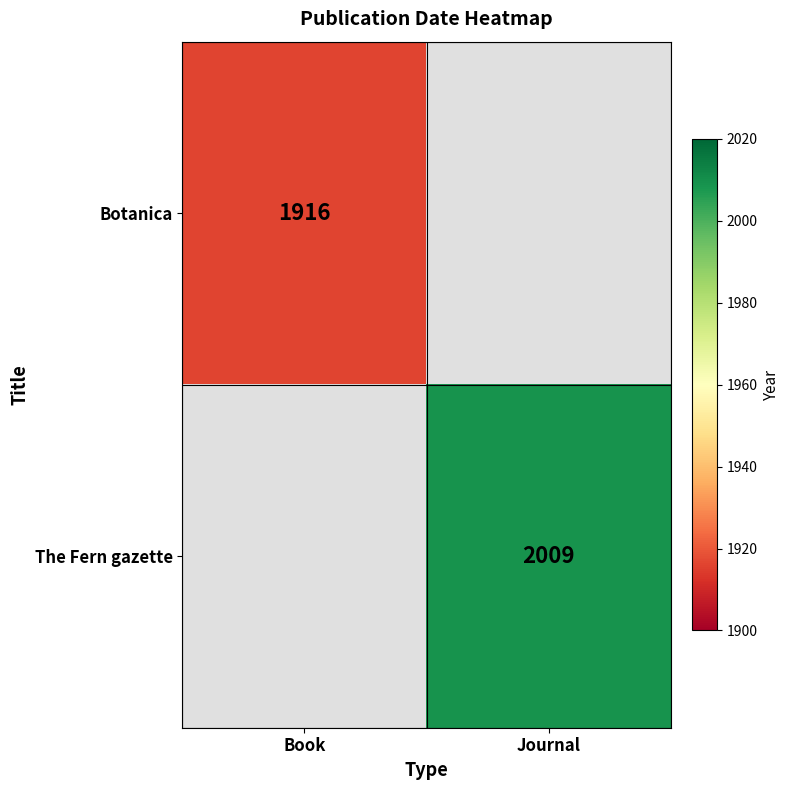

What is the total value across all series at Journal?

2009